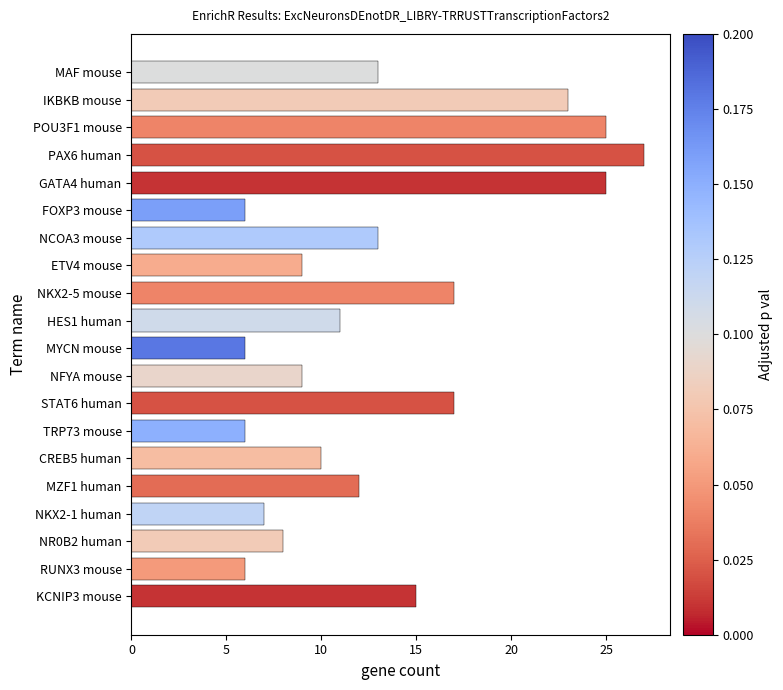

Approximately how many times larger is the value at TRP73 mouse compared to MYCN mouse?

1.0